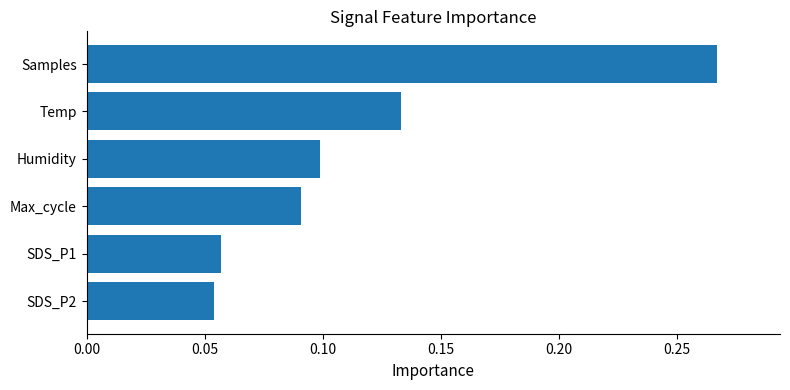

How many values are between 0 and 1?

6